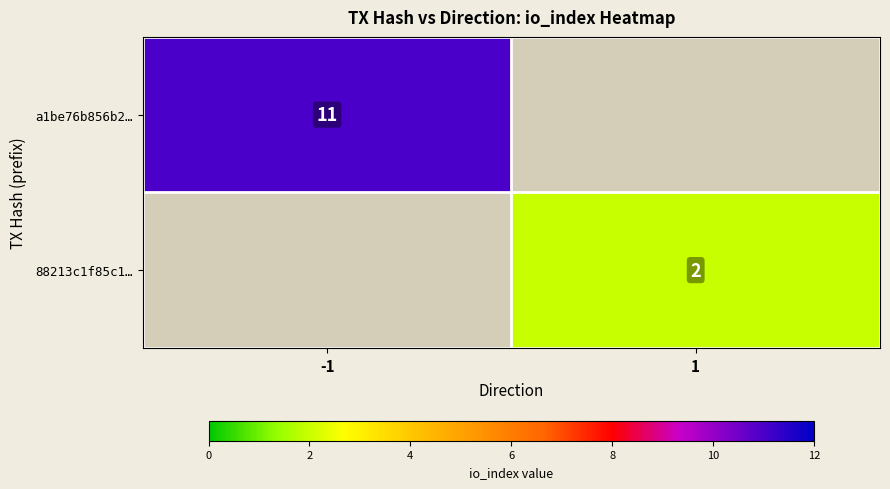

True or false: a1be76b856b2… has a value of 11 at -1.

True